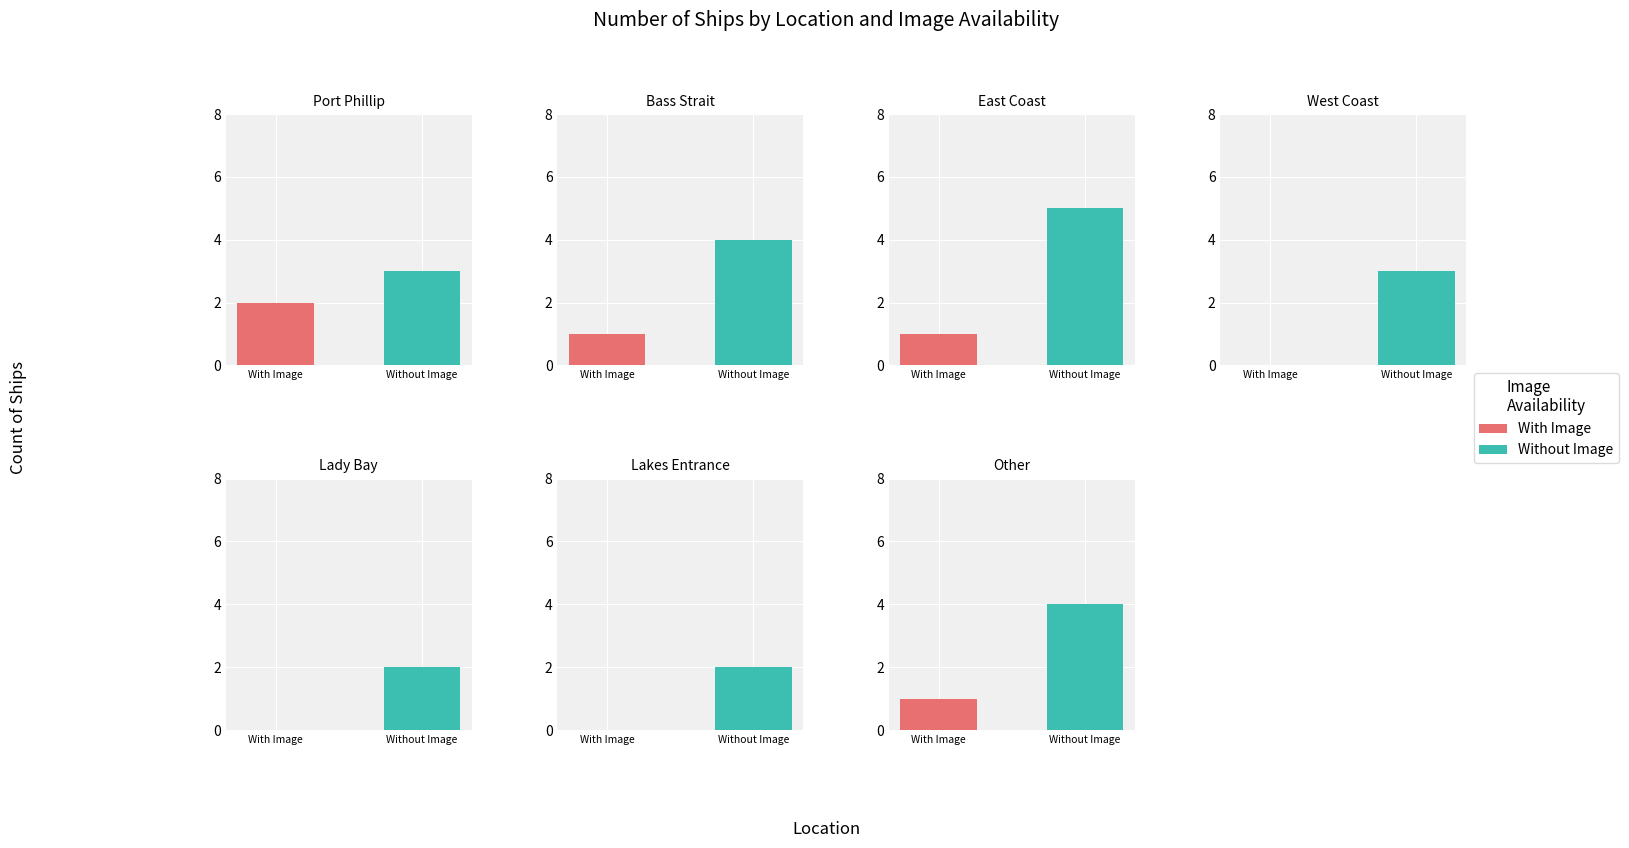

List the labels in order of Without Image value, smallest first.

Lady Bay, Lakes Entrance, Port Phillip, West Coast, Bass Strait, Other, East Coast